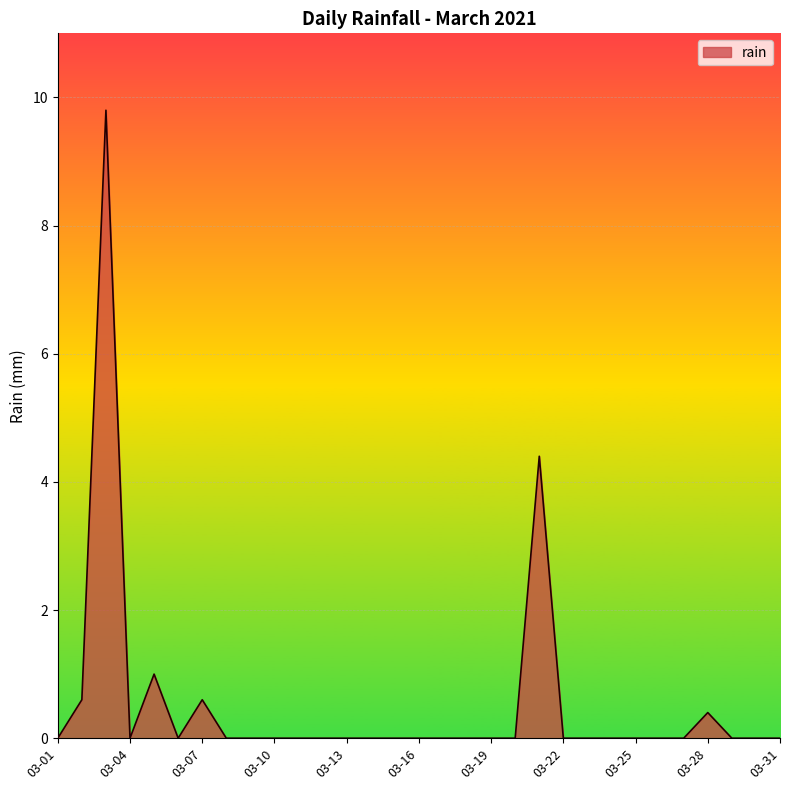

What is the average value?

0.5